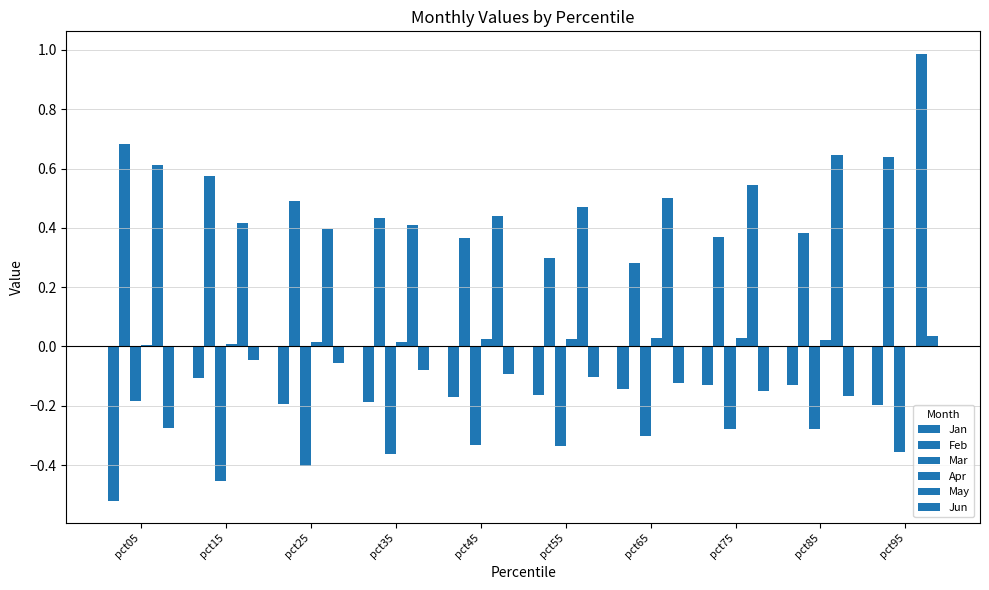

What is the value of the Mar bar at the 2nd from the left?

-0.5